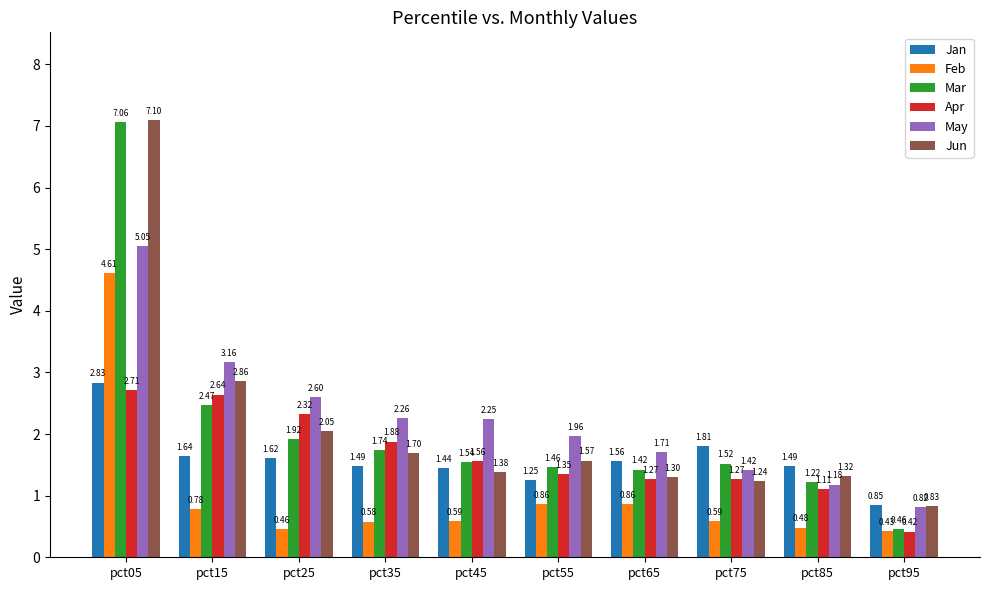

List the series in order of their peak value, highest first.

Jun, Mar, May, Feb, Jan, Apr